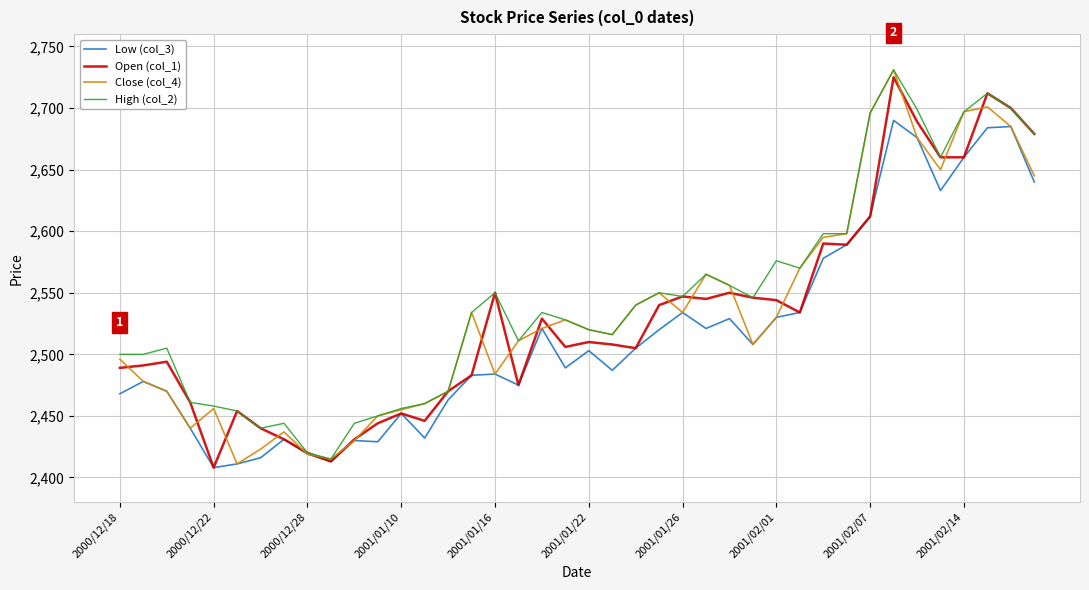

What is the greatest value displayed?

2731